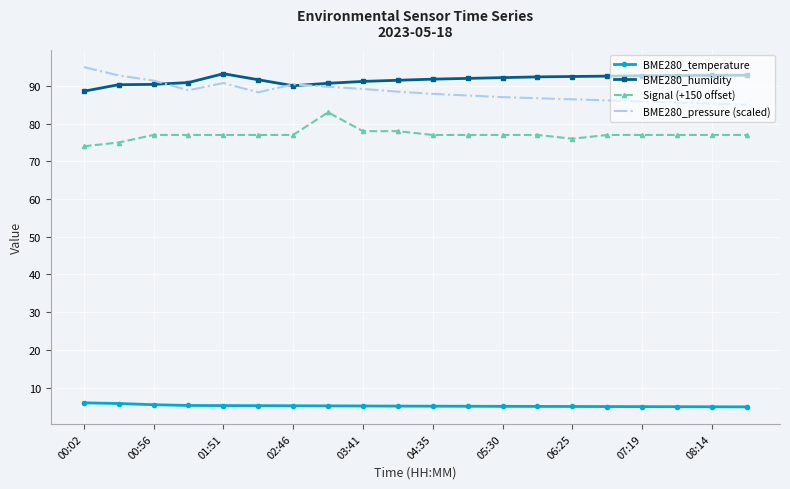

True or false: Signal (+150 offset) and BME280_humidity cross at least once.

False